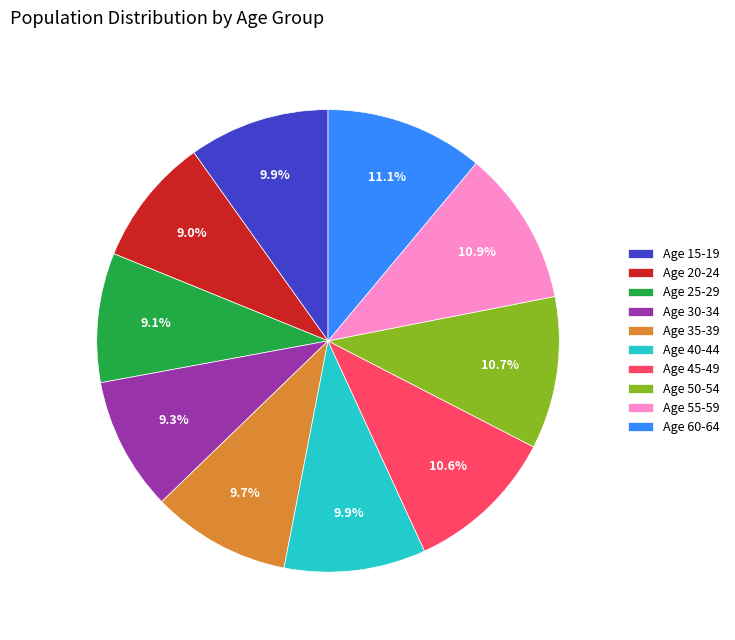

What is the ratio of the value at Age 20-24 to the value at Age 55-59?

0.8